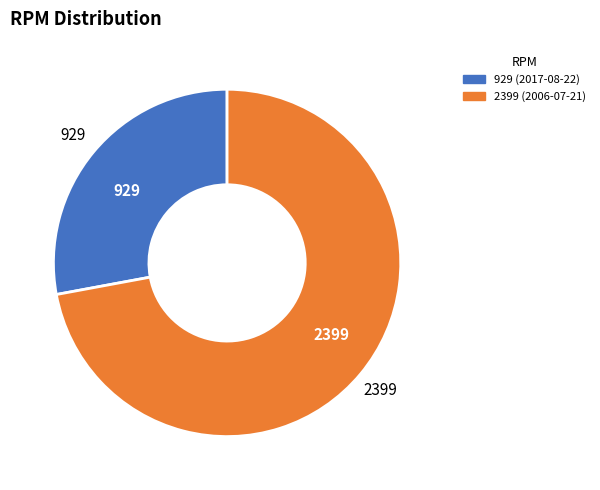

What is the smallest slice in the pie chart?

929